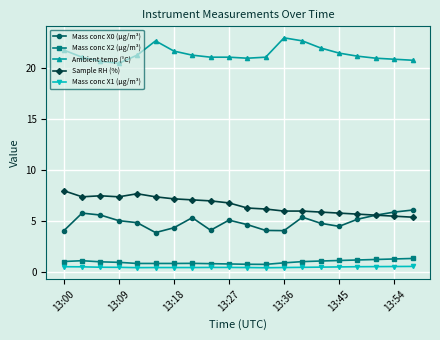

True or false: Mass conc X1 (μg/m³) and Ambient temp (°C) cross at least once.

False